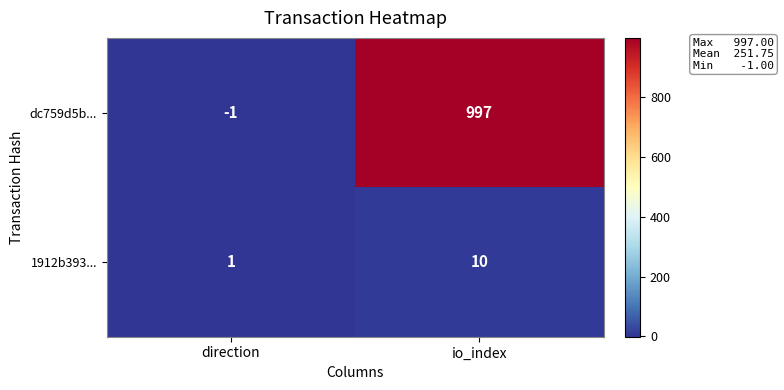

How many data points does each series have?

2